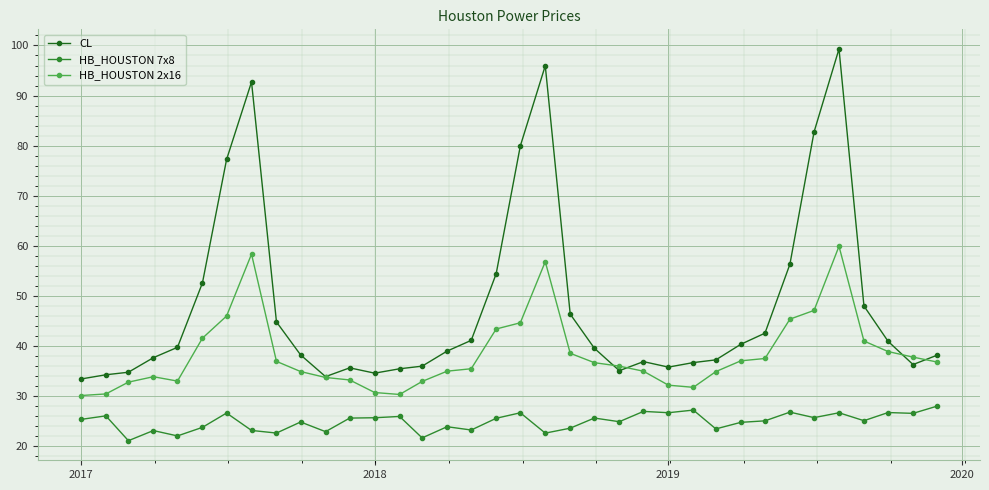

After their last crossing, which series has the higher values: CL or HB_HOUSTON 2x16?

CL